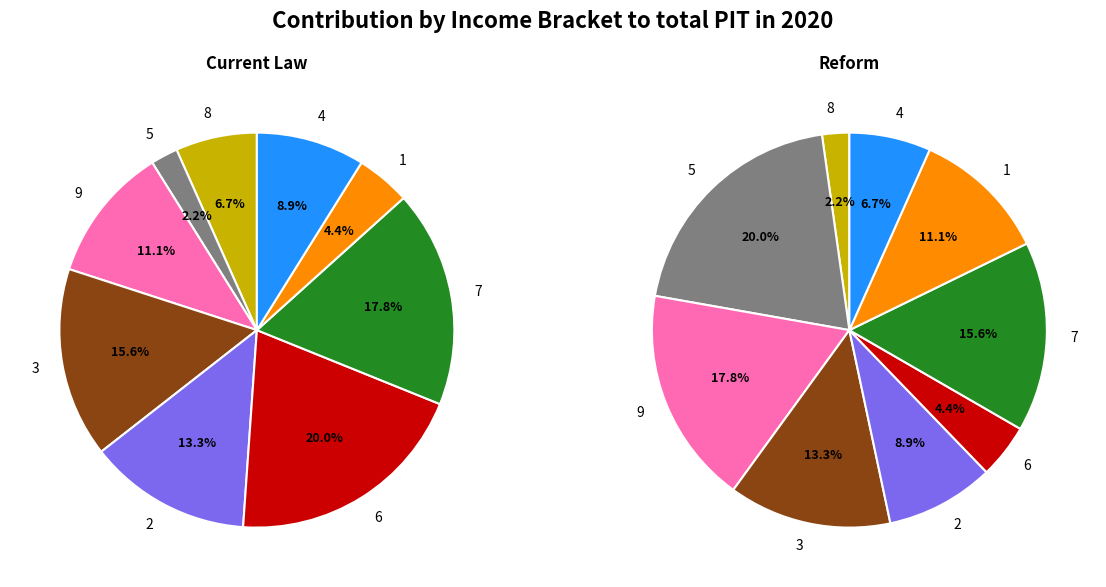

Count the number of slices in the pie.

9